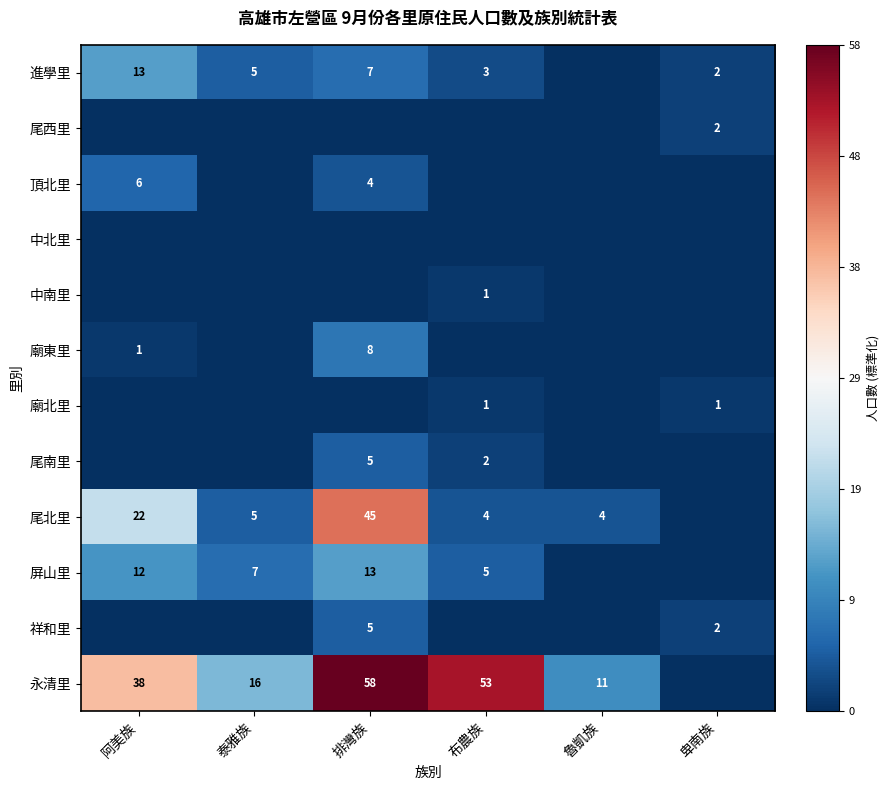

True or false: 永清里 has a value of 0.3 at 布農族.

False